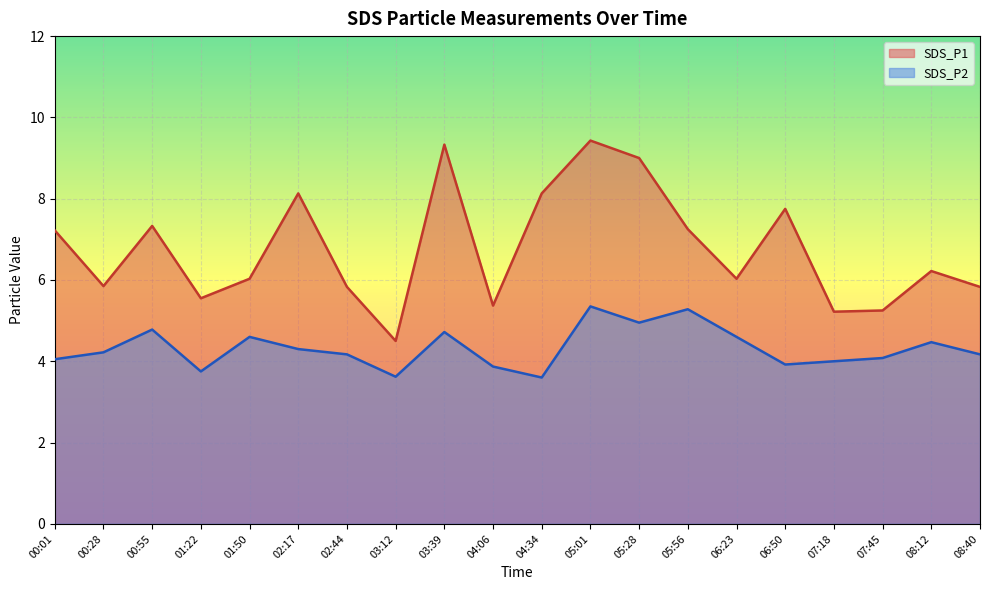

Which category has the lowest value in the SDS_P1 series?

03:12